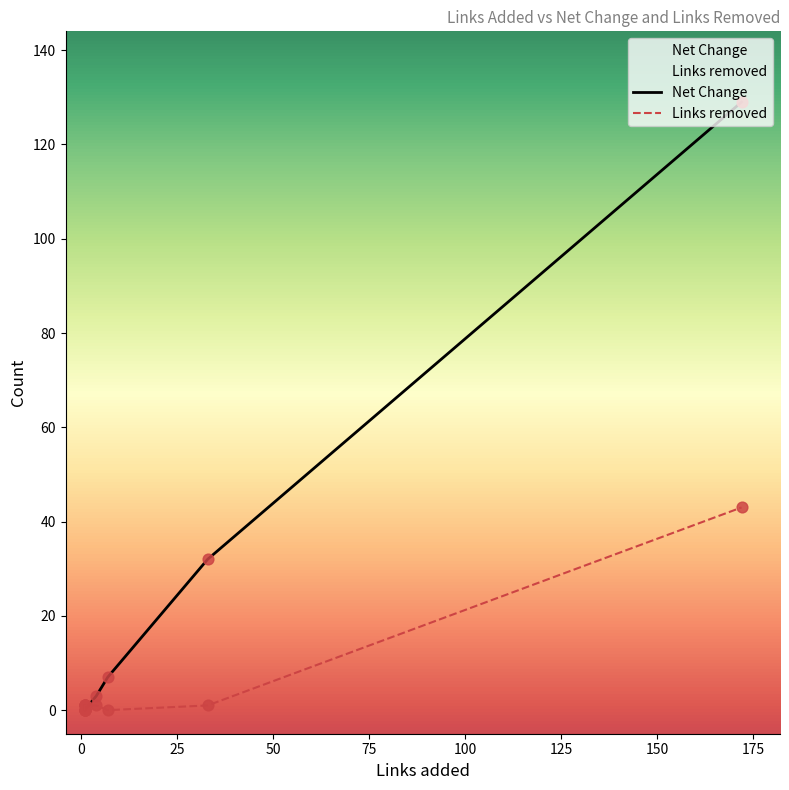

Which series reaches the maximum Y coordinate?

Net Change